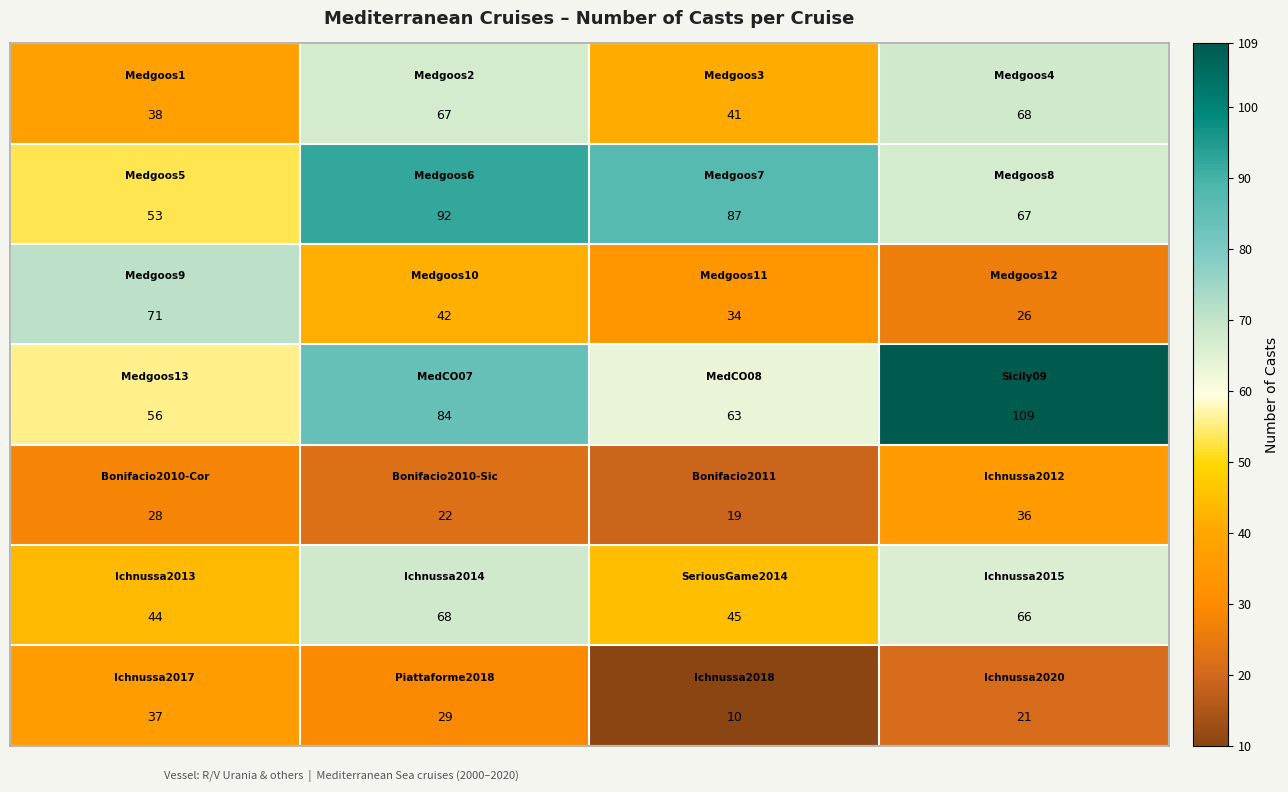

At how many categories does at least one series exceed 13?

4